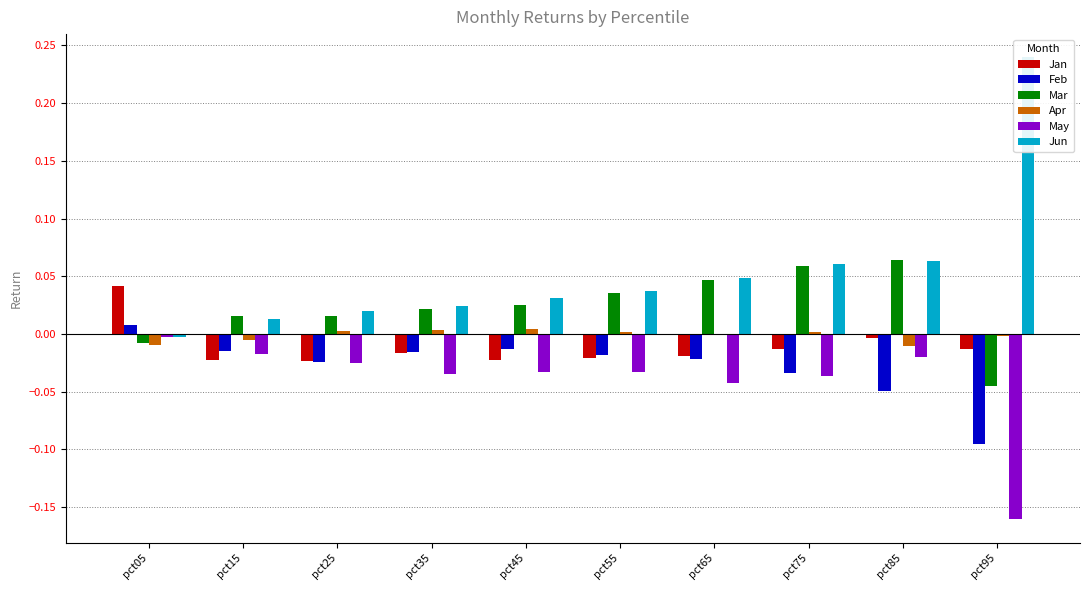

How many values in the Feb series exceed 0?

1